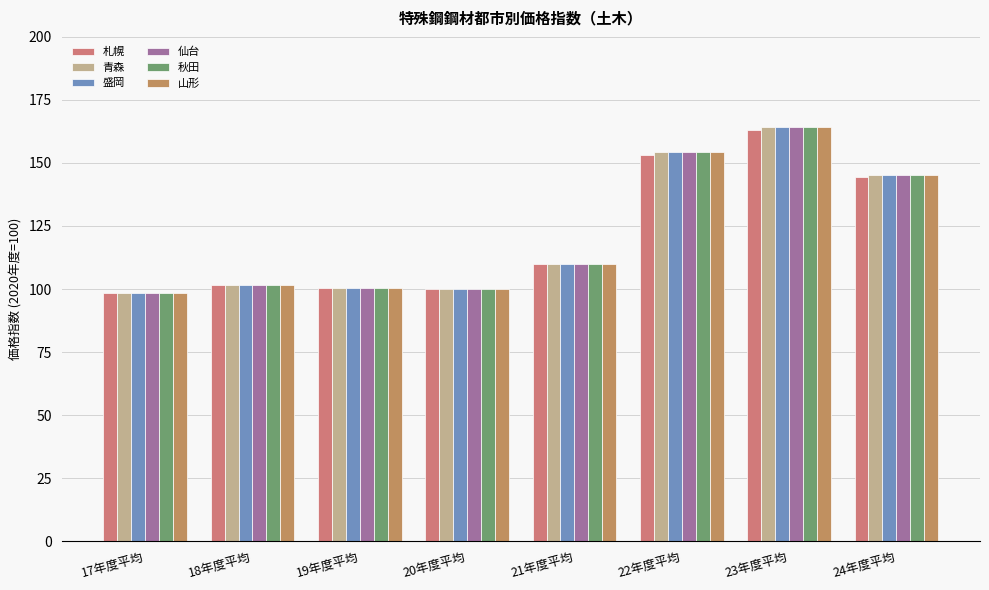

Reading right to left, transcribe all the data shown in this chart.

札幌: 24年度平均=144.3	23年度平均=163.0	22年度平均=153.1	21年度平均=109.9	20年度平均=100.0	19年度平均=100.4	18年度平均=101.6	17年度平均=98.6
青森: 24年度平均=145.3	23年度平均=164.4	22年度平均=154.3	21年度平均=110.1	20年度平均=100.0	19年度平均=100.4	18年度平均=101.7	17年度平均=98.5
盛岡: 24年度平均=145.3	23年度平均=164.4	22年度平均=154.3	21年度平均=110.1	20年度平均=100.0	19年度平均=100.4	18年度平均=101.7	17年度平均=98.5
仙台: 24年度平均=145.3	23年度平均=164.4	22年度平均=154.3	21年度平均=110.1	20年度平均=100.0	19年度平均=100.4	18年度平均=101.7	17年度平均=98.5
秋田: 24年度平均=145.3	23年度平均=164.4	22年度平均=154.3	21年度平均=110.1	20年度平均=100.0	19年度平均=100.4	18年度平均=101.7	17年度平均=98.5
山形: 24年度平均=145.3	23年度平均=164.4	22年度平均=154.3	21年度平均=110.1	20年度平均=100.0	19年度平均=100.4	18年度平均=101.7	17年度平均=98.5